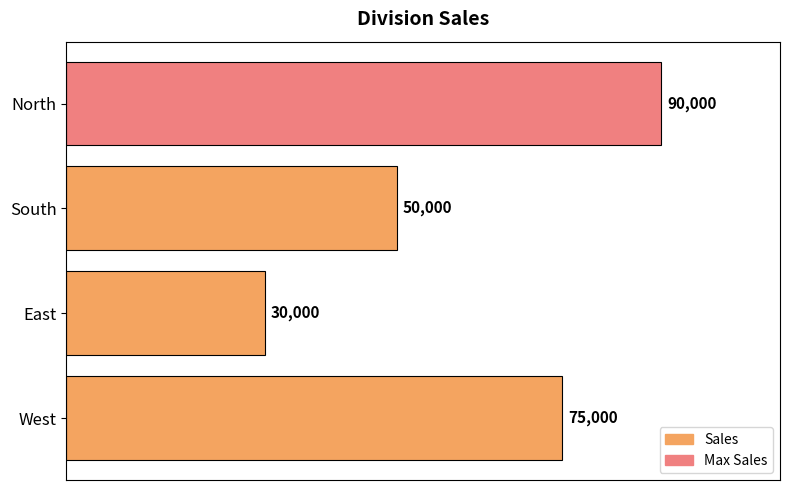

At which label is the value closest to 60000?

South